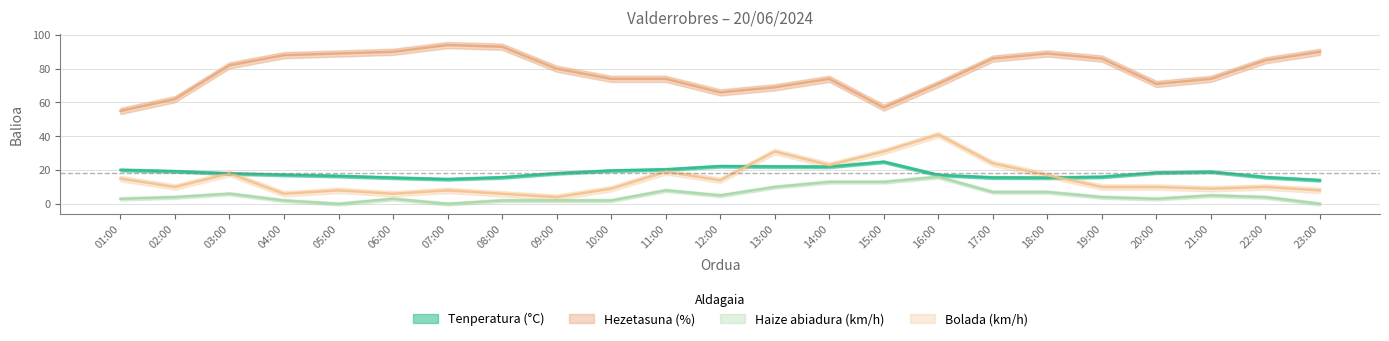

At which category does Tenperatura (°C) reach its first local peak?

12:00